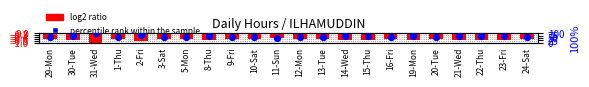

Is the value of percentile rank within the sample at 11-Sun greater than the value of log2 ratio at 15-Thu?

Yes